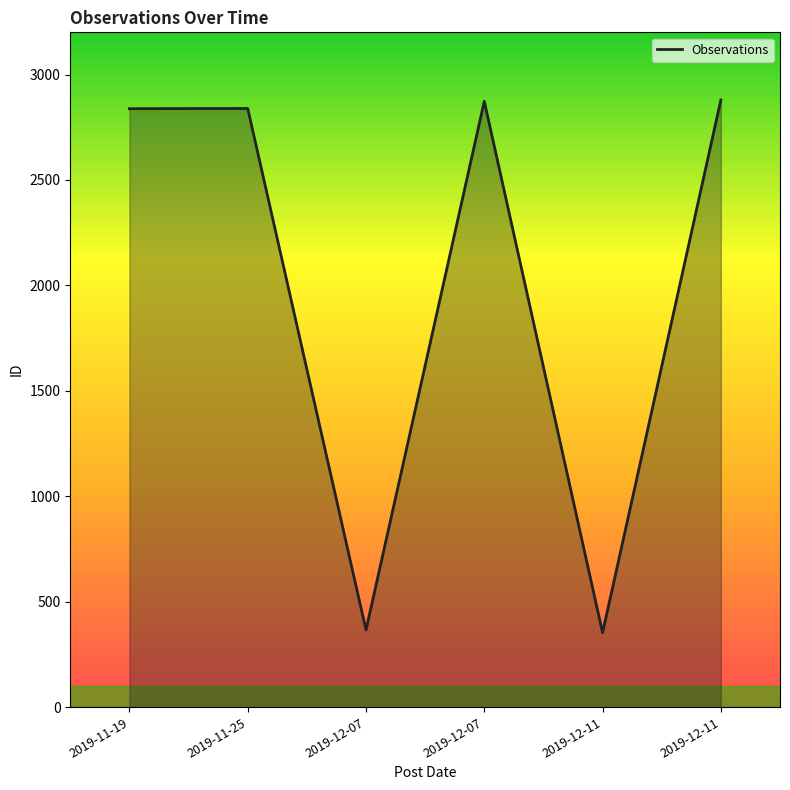

Is it true that the value at 2019-12-07 is 2873?

True